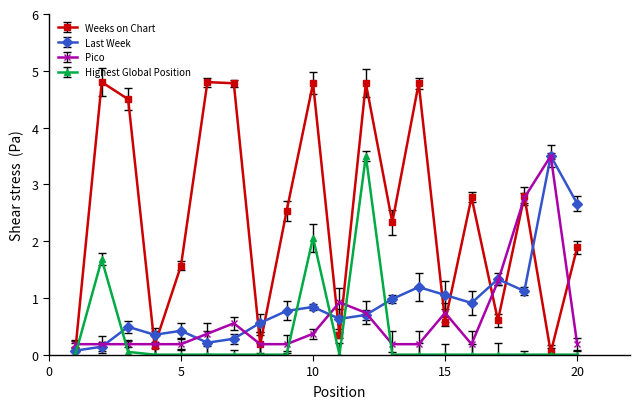

Which series has the largest range (max minus min)?

Weeks on Chart